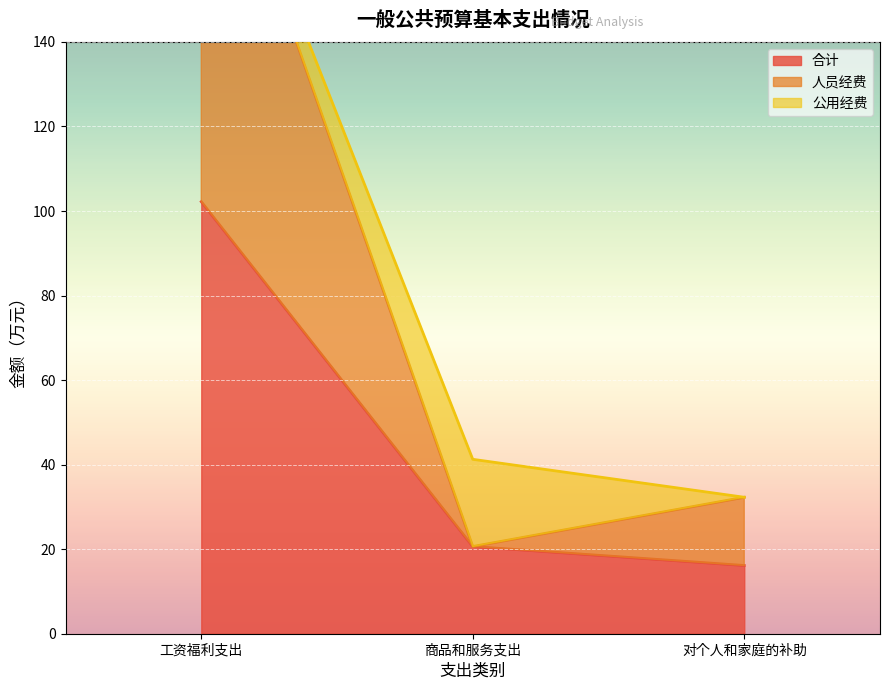

Read the 合计 value at 商品和服务支出.

20.6